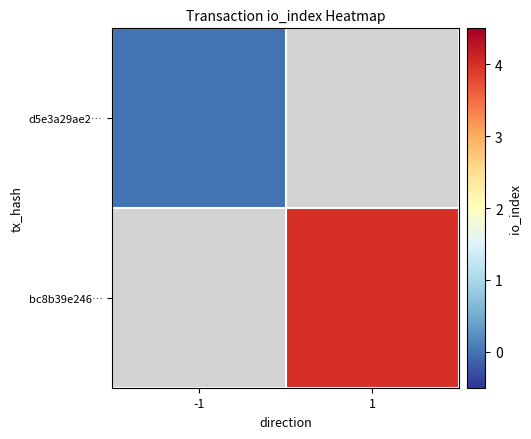

Rank the series by their average value, from lowest to highest.

d5e3a29ae2…, bc8b39e246…